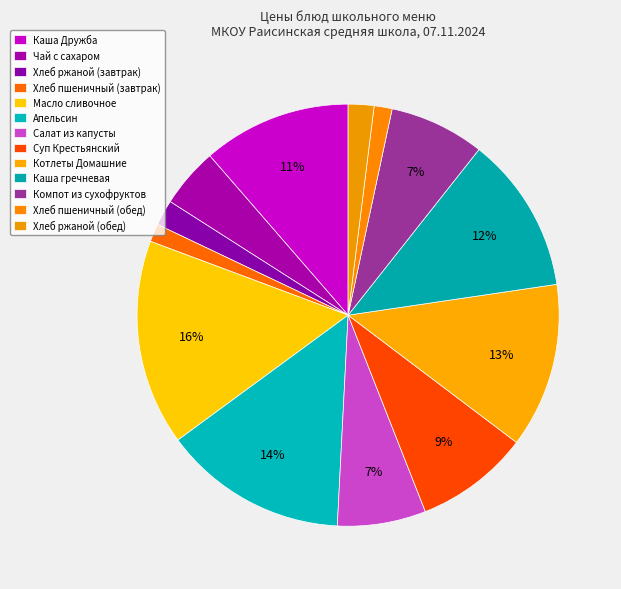

Count the number of slices in the pie.

13